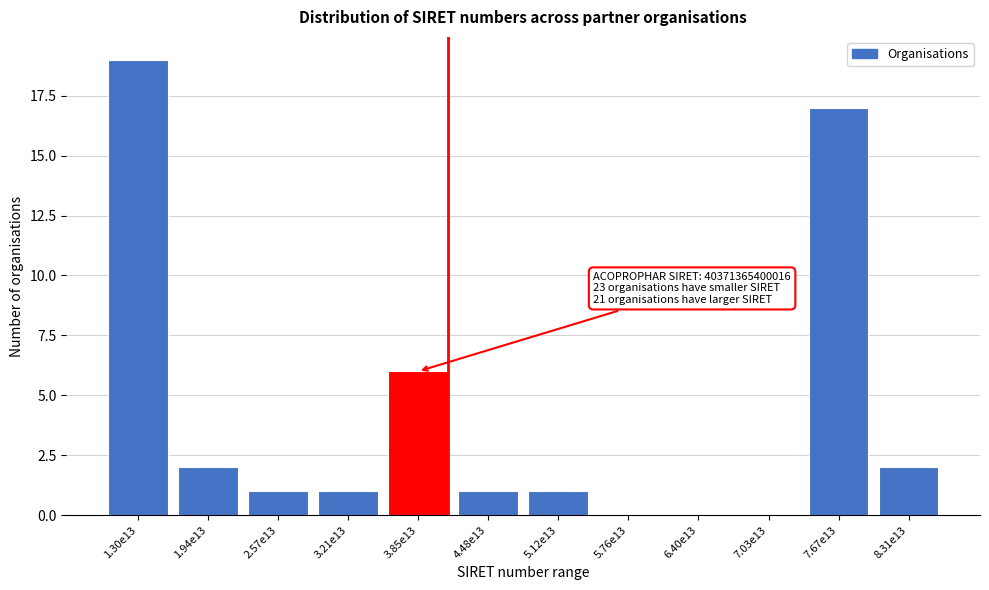

Reading left to right, extract all data points from this chart.

1.30e13=19	1.94e13=2	2.57e13=1	3.21e13=1	3.85e13=6	4.48e13=1	5.12e13=1	5.76e13=0	6.40e13=0	7.03e13=0	7.67e13=17	8.31e13=2